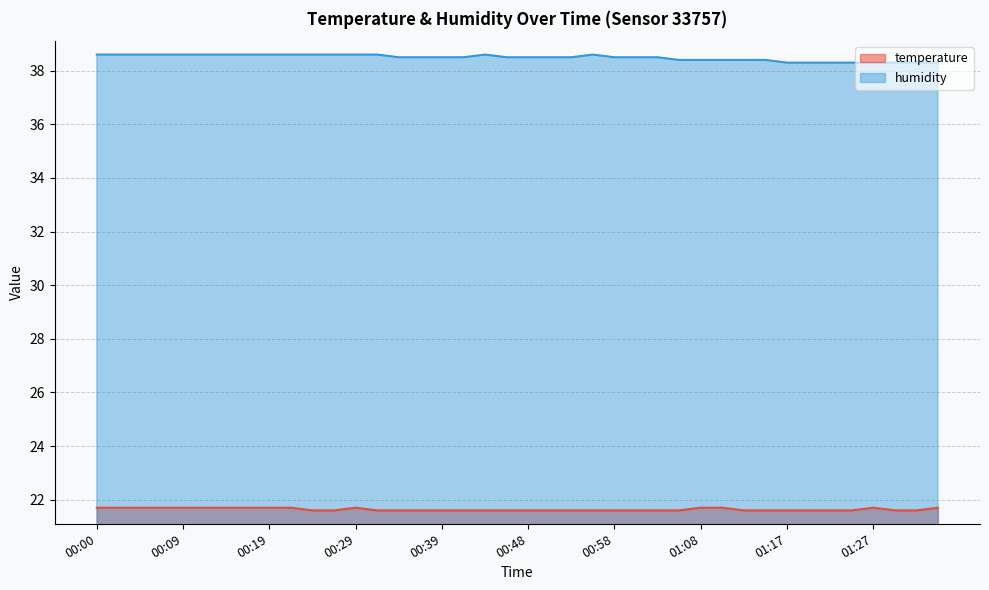

Reading right to left, what are all the values shown in this chart?

temperature: 01:35=21.7	01:32=21.6	01:30=21.6	01:27=21.7	01:25=21.6	01:22=21.6	01:20=21.6	01:17=21.6	01:15=21.6	01:13=21.6	01:10=21.7	01:08=21.7	01:05=21.6	01:03=21.6	01:00=21.6	00:58=21.6	00:56=21.6	00:53=21.6	00:51=21.6	00:48=21.6	00:46=21.6	00:43=21.6	00:41=21.6	00:39=21.6	00:36=21.6	00:34=21.6	00:31=21.6	00:29=21.7	00:26=21.6	00:24=21.6	00:21=21.7	00:19=21.7	00:17=21.7	00:14=21.7	00:12=21.7	00:09=21.7	00:07=21.7	00:04=21.7	00:02=21.7	00:00=21.7
humidity: 01:35=38.3	01:32=38.3	01:30=38.3	01:27=38.3	01:25=38.3	01:22=38.3	01:20=38.3	01:17=38.3	01:15=38.4	01:13=38.4	01:10=38.4	01:08=38.4	01:05=38.4	01:03=38.5	01:00=38.5	00:58=38.5	00:56=38.6	00:53=38.5	00:51=38.5	00:48=38.5	00:46=38.5	00:43=38.6	00:41=38.5	00:39=38.5	00:36=38.5	00:34=38.5	00:31=38.6	00:29=38.6	00:26=38.6	00:24=38.6	00:21=38.6	00:19=38.6	00:17=38.6	00:14=38.6	00:12=38.6	00:09=38.6	00:07=38.6	00:04=38.6	00:02=38.6	00:00=38.6